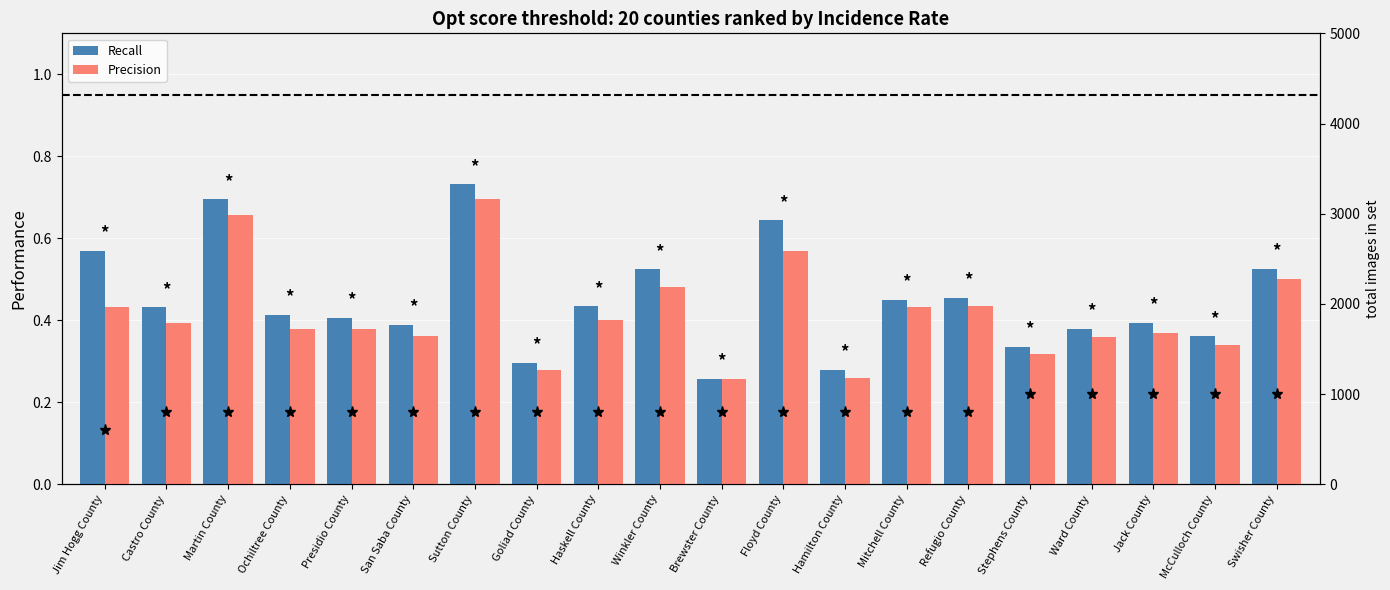

Between Jim Hogg County and Ochiltree County, which series saw the biggest shift?

Recall